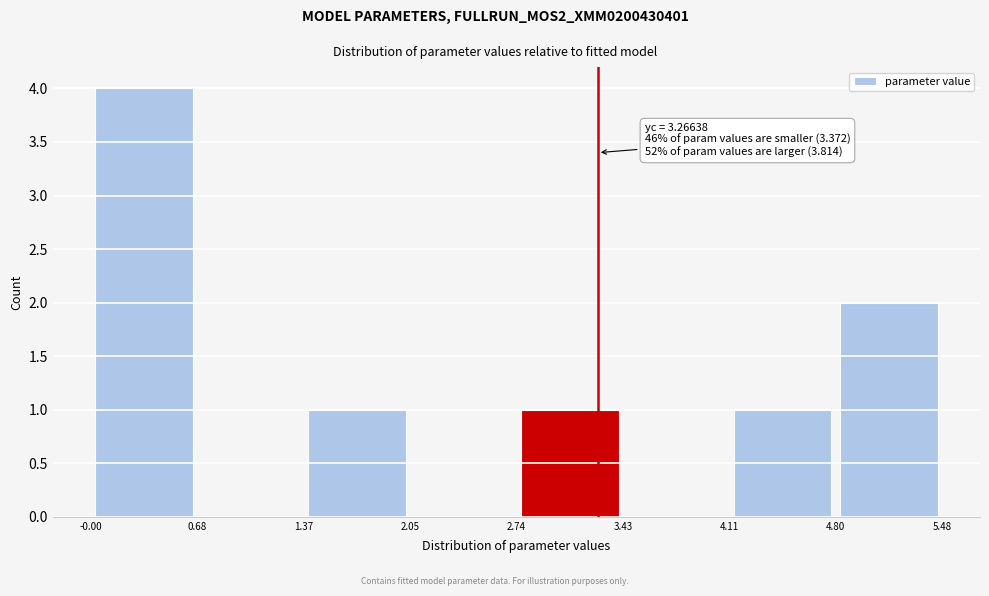

Which range on the x-axis has the tallest bar?

-0.00 to 0.68